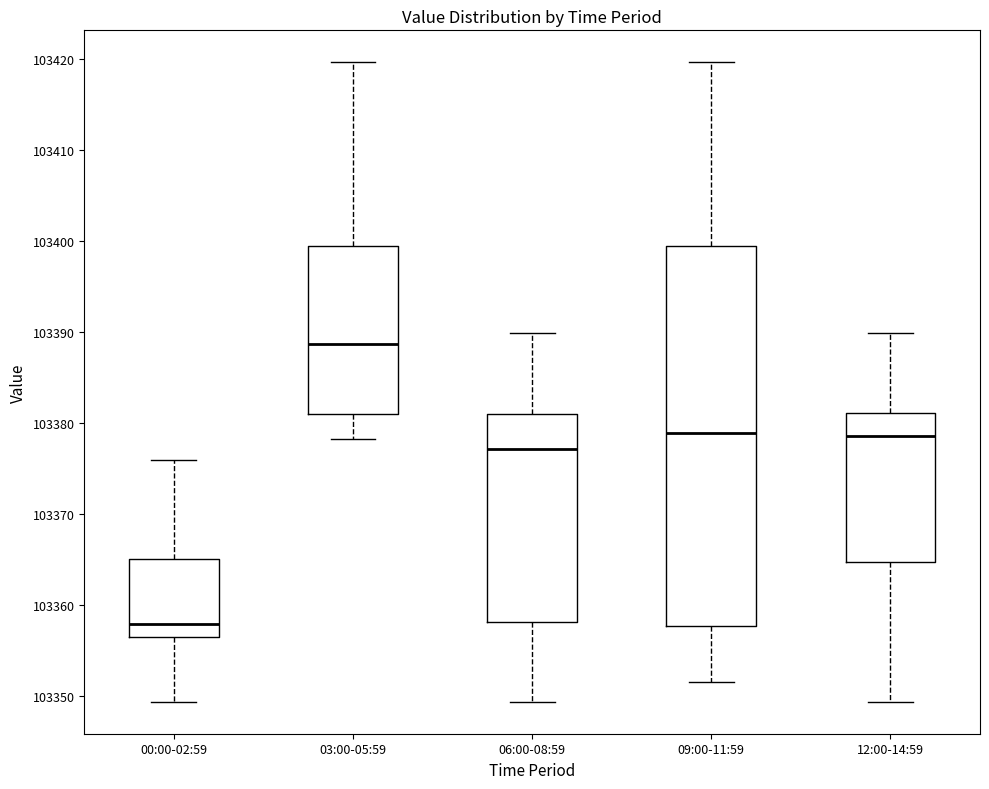

Where does the lower whisker of the box for 06:00-08:59 end on the y-axis? The values are not printed on the chart, so give them approximately, as read against the axis.

103349